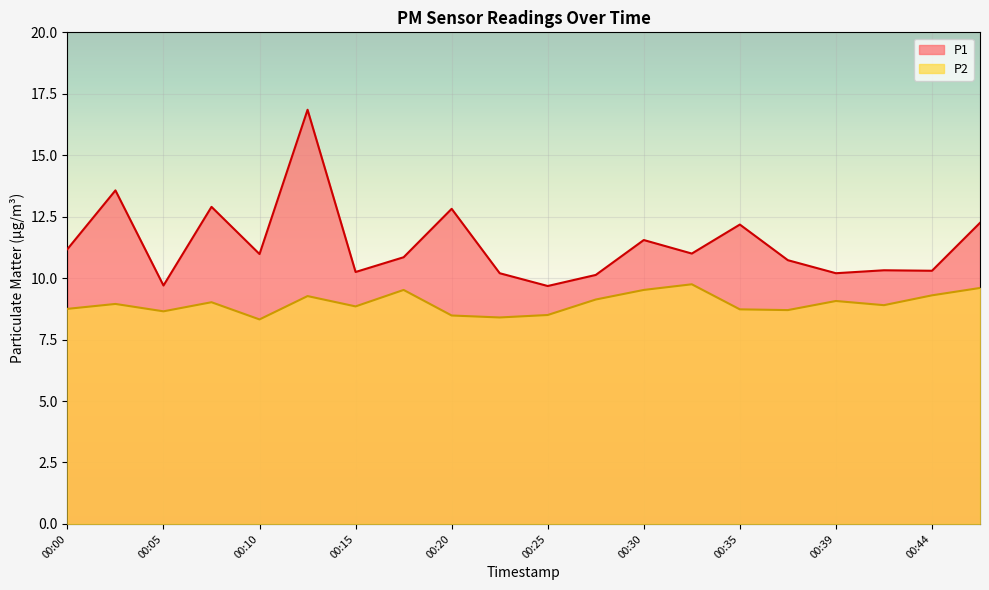

Reading left to right, what are all the values shown in this chart?

P1: 11.2	13.6	9.7	12.9	11.0	16.9	10.2	10.8	12.8	10.2	9.7	10.1	11.6	11.0	12.2	10.7	10.2	10.3	10.3	12.2
P2: 8.8	8.9	8.7	9.0	8.3	9.3	8.8	9.5	8.5	8.4	8.5	9.1	9.5	9.8	8.7	8.7	9.1	8.9	9.3	9.6